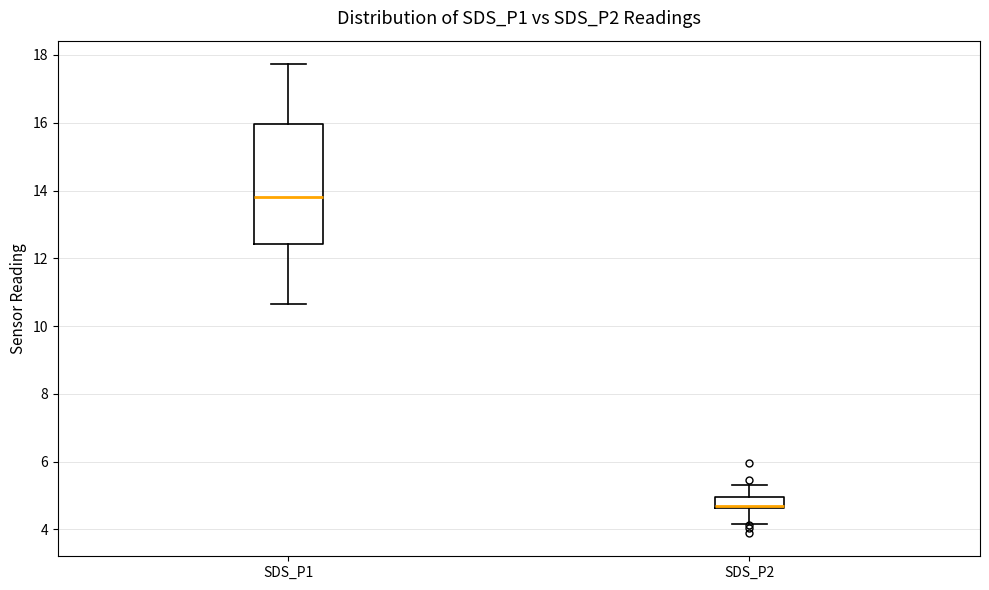

Which box is the tallest, from its lower edge to its upper edge?

SDS_P1